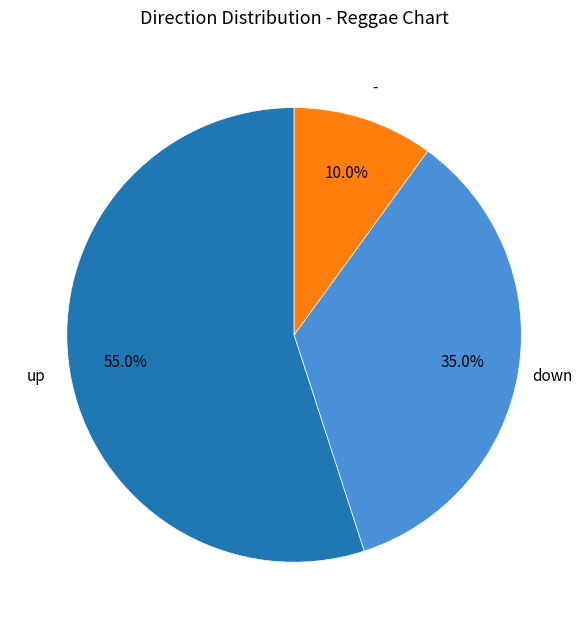

Is there a majority slice in this chart?

Yes